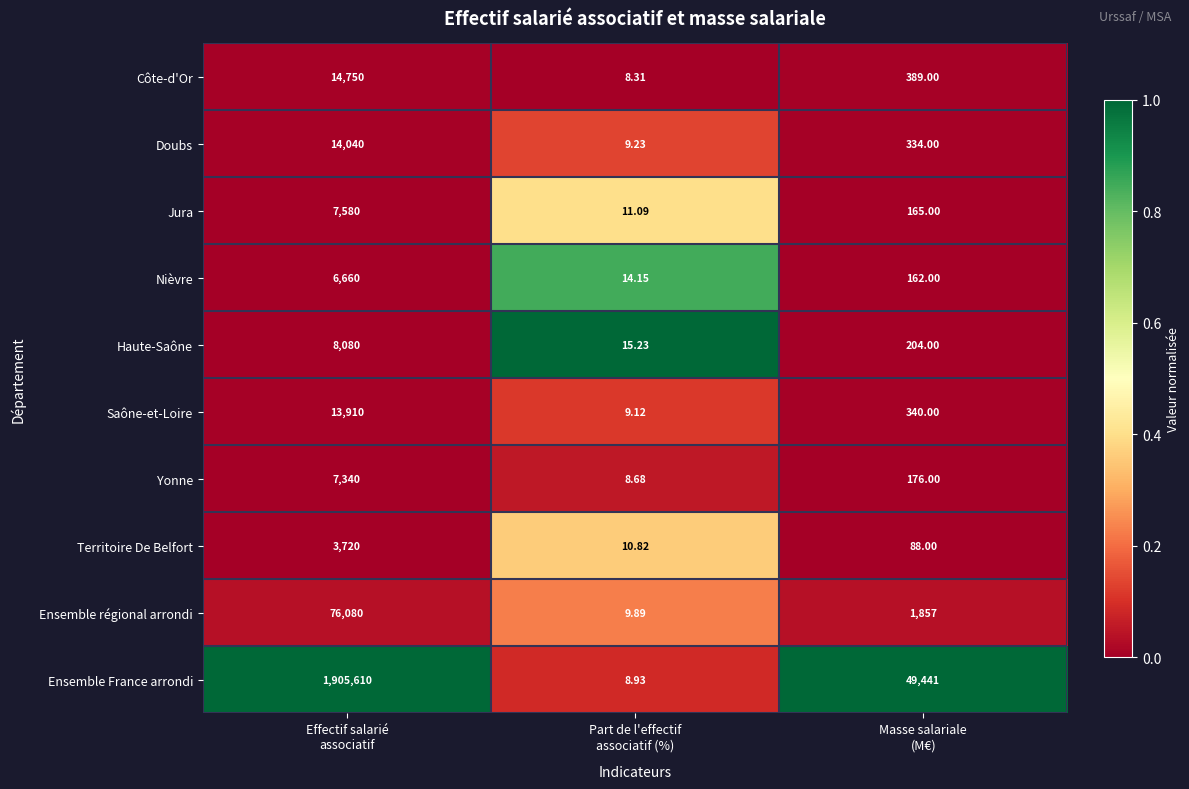

Which series has the largest range (max minus min)?

Ensemble France arrondi